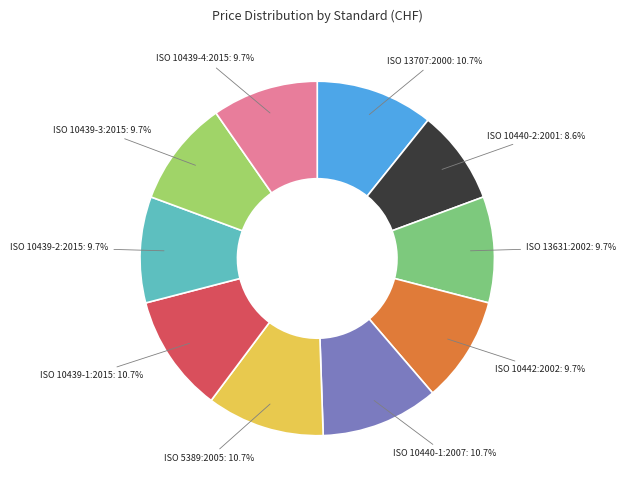

True or false: ISO 5389:2005 accounts for 11% of the total.

True